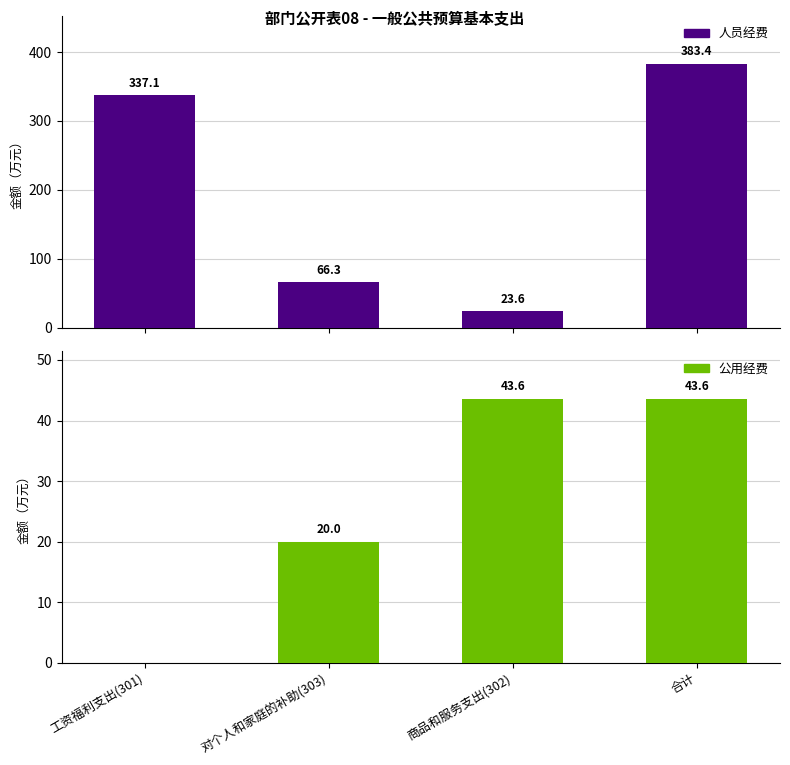

Which has a higher value, 对个人和家庭的补助(303) or 合计?

合计